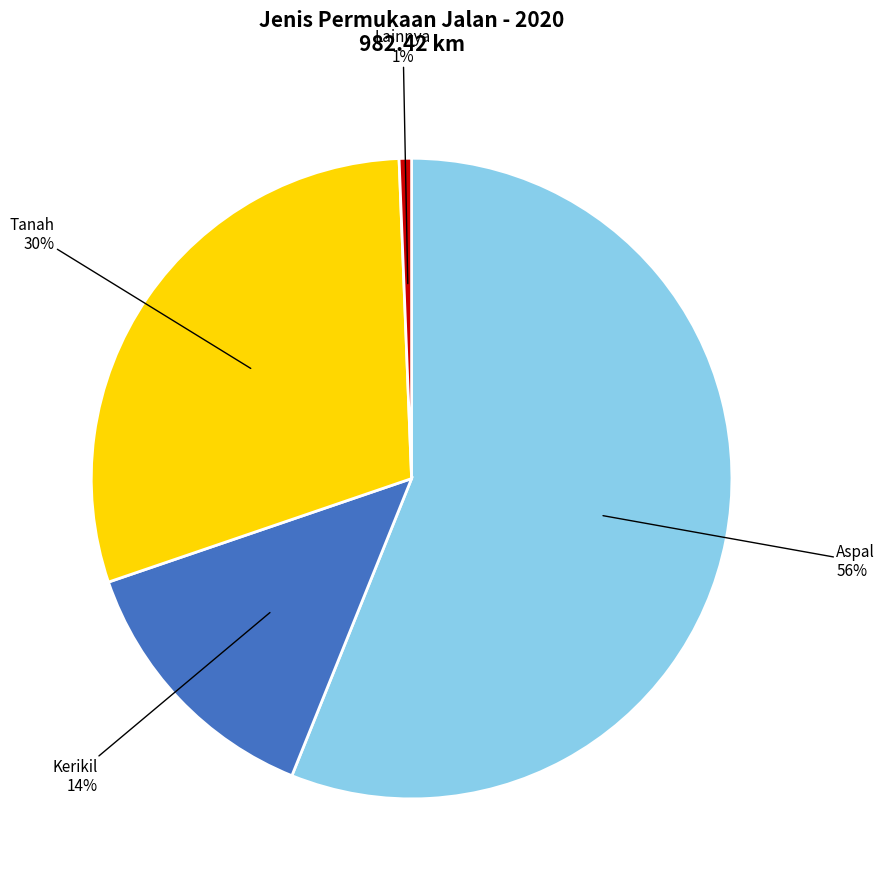

To the nearest percent, what is the average slice percentage?

25%